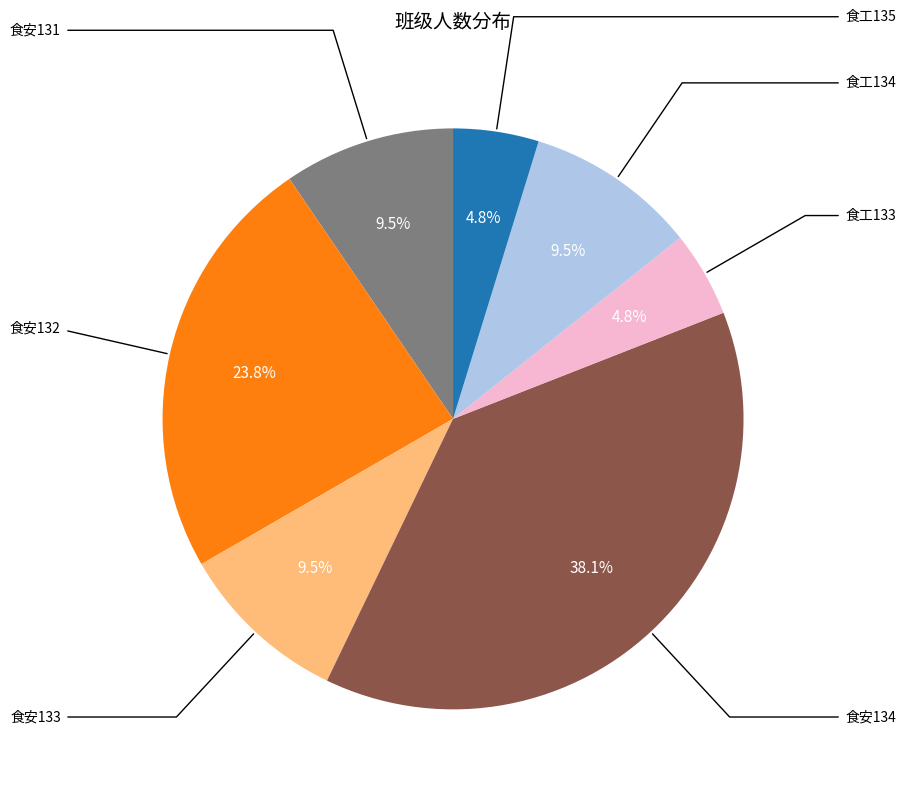

Is it true that 食安133 is 10% of the pie?

True